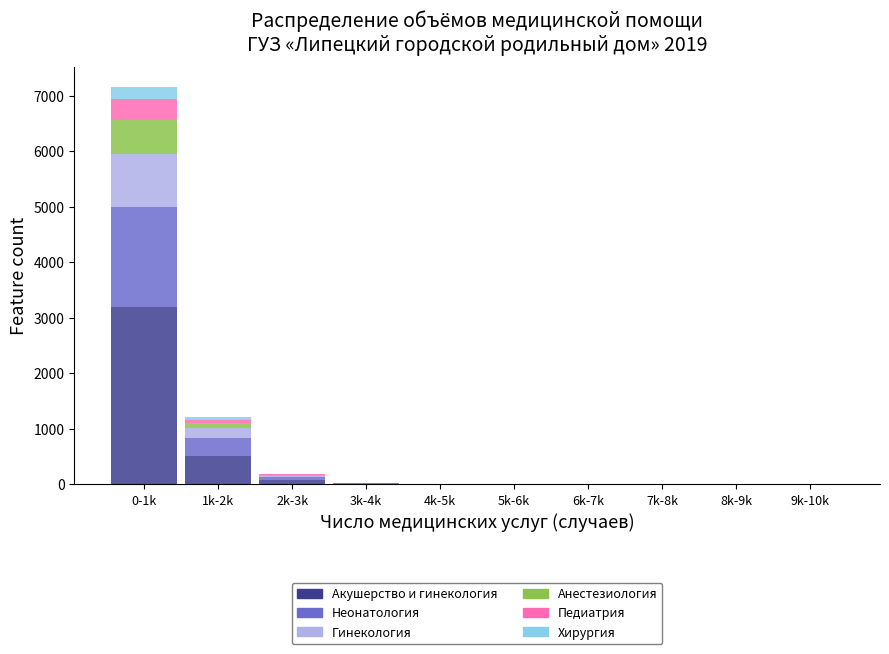

At which category is the sum across all series the highest?

0-1k